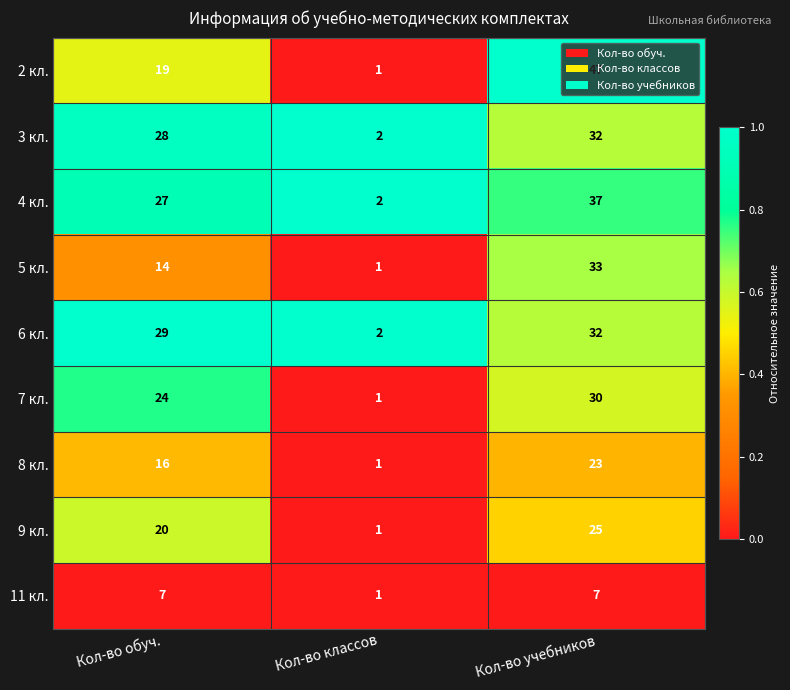

List the labels in order of 8 кл. value, smallest first.

Кол-во классов, Кол-во обуч., Кол-во учебников